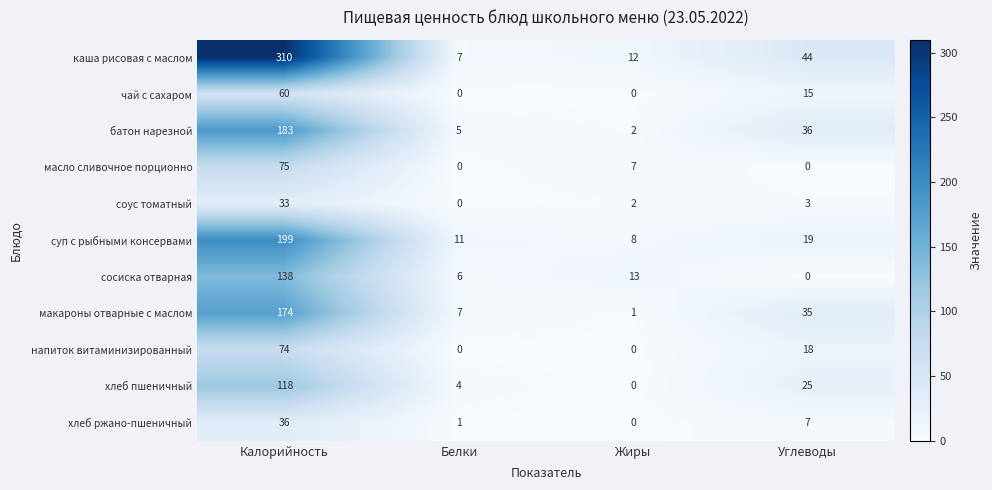

At how many categories does at least one series exceed 192?

1